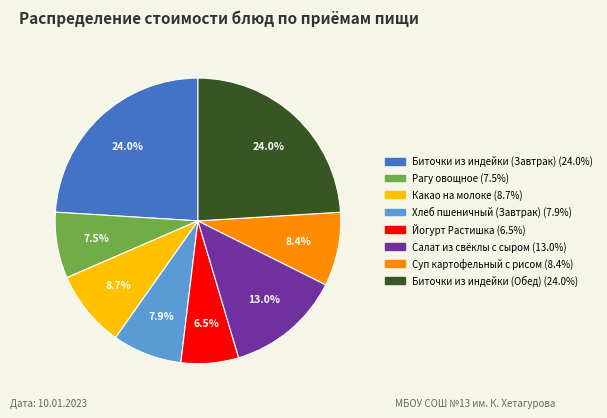

What is the smallest slice in the pie chart?

Йогурт Растишка